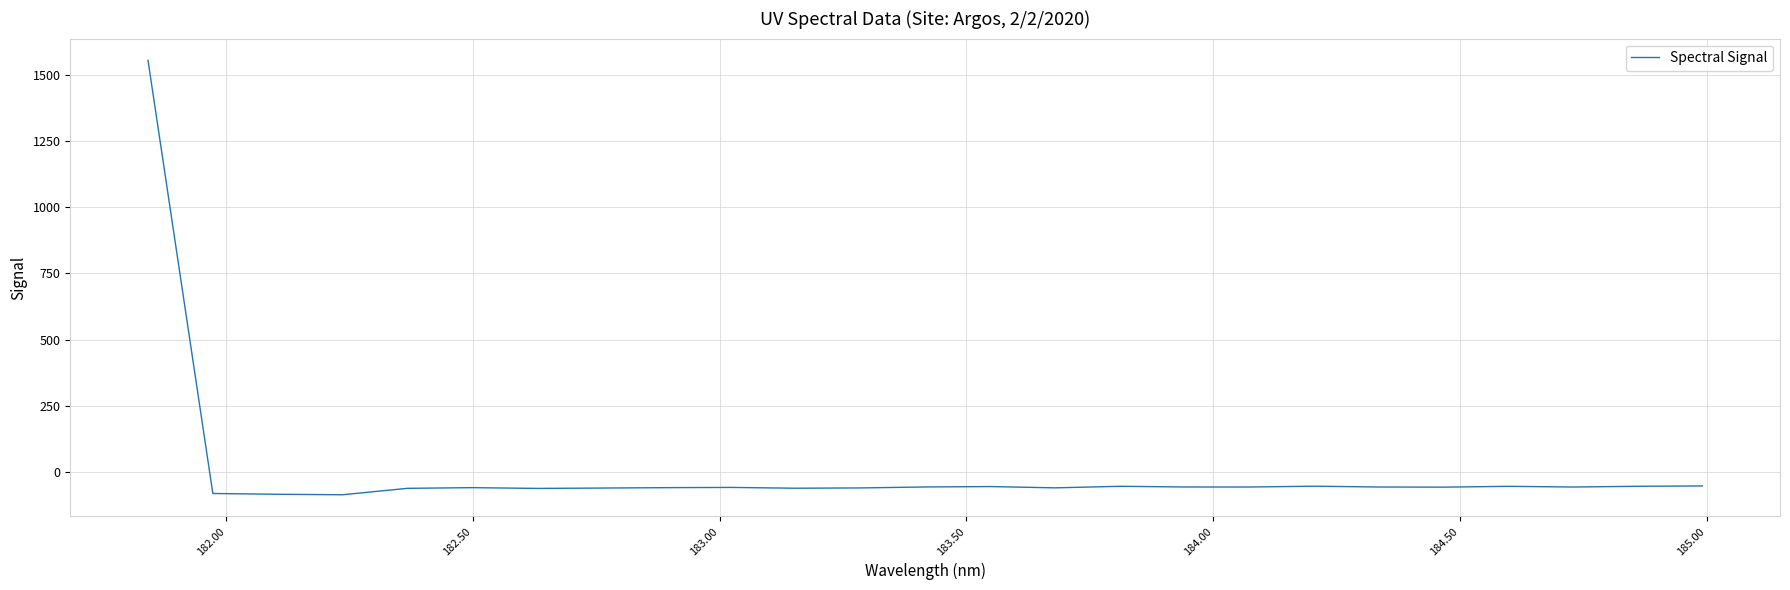

Is this an area chart (filled region under the line)?

No